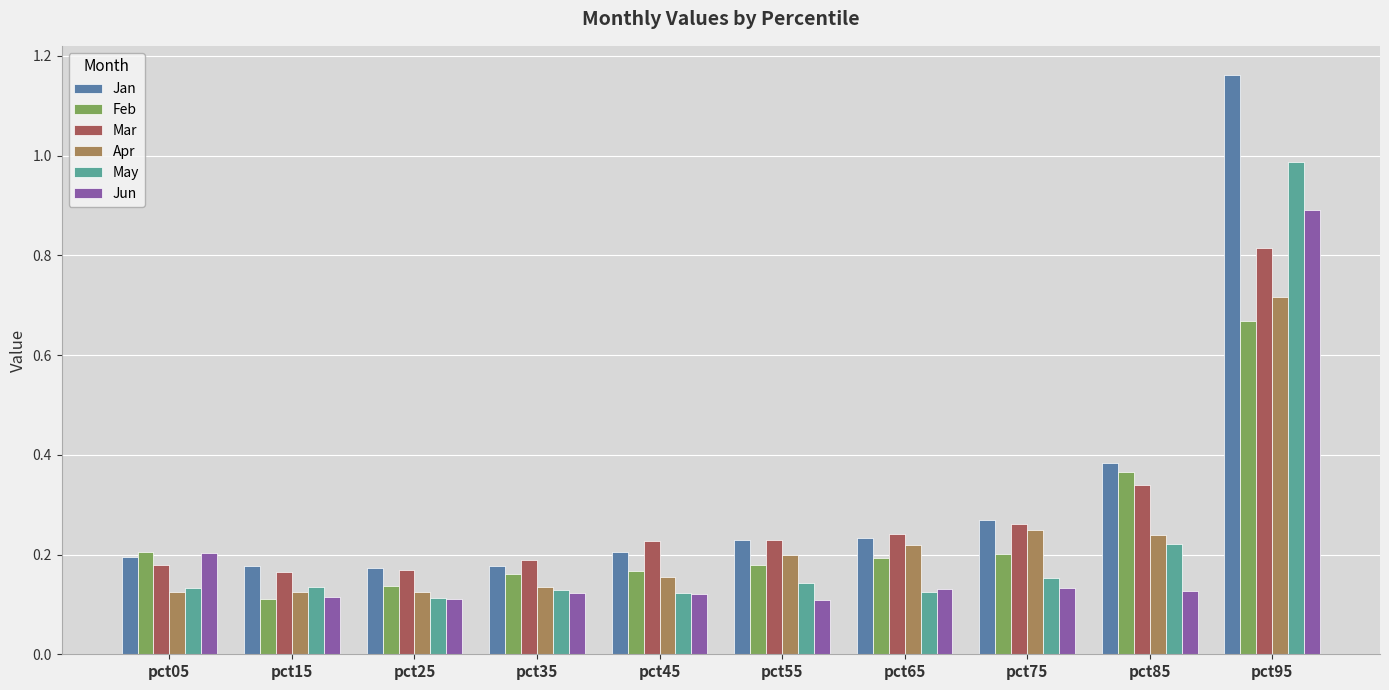

At which label does Apr reach its peak?

pct95